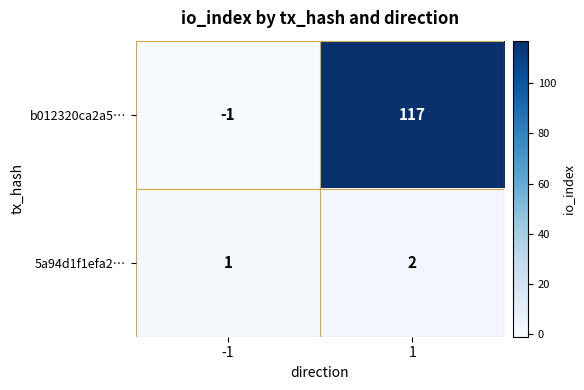

Which series has the widest spread of values?

b012320ca2a5…